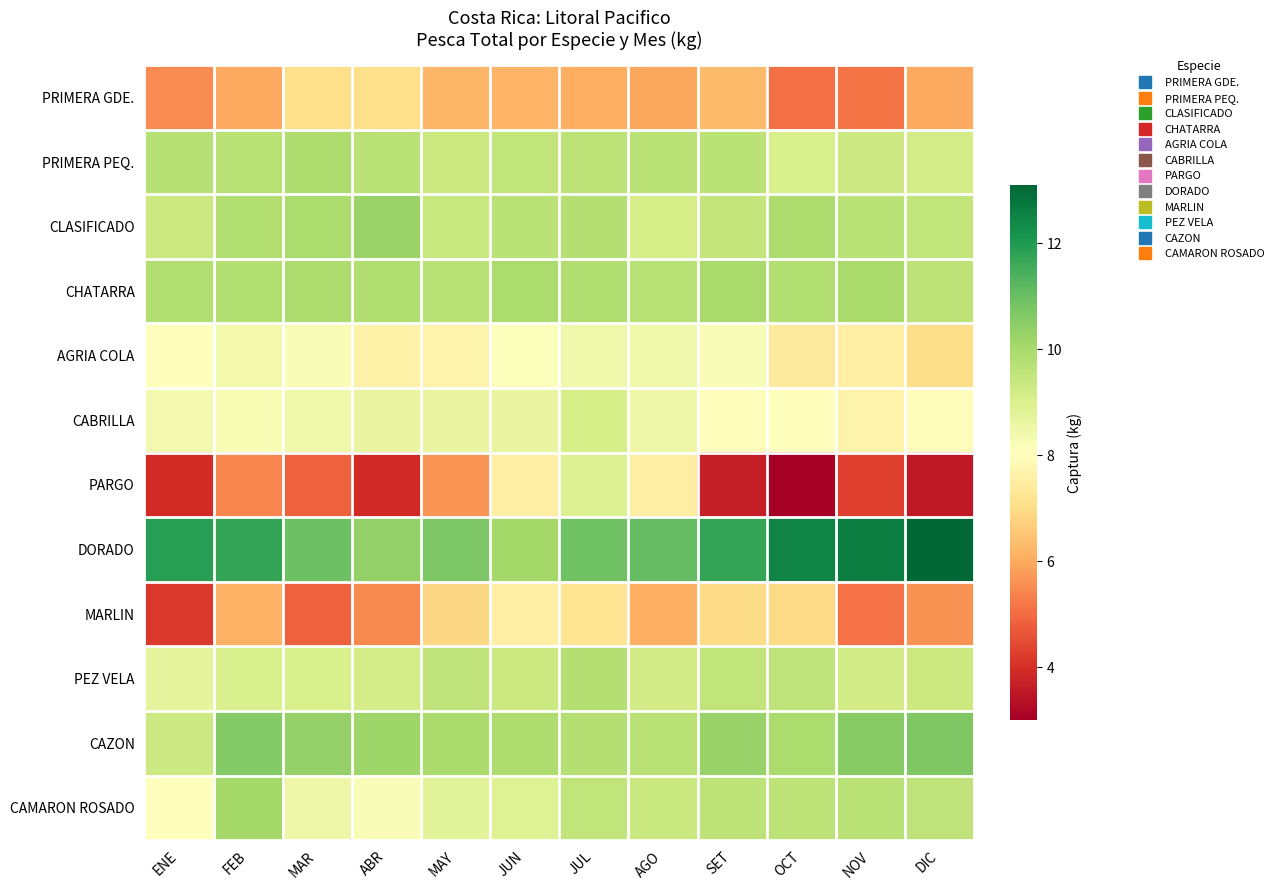

Rank the series by their maximum value, from lowest to highest.

PRIMERA GDE., MARLIN, AGRIA COLA, PARGO, CABRILLA, PEZ VELA, PRIMERA PEQ., CHATARRA, CAMARON ROSADO, CLASIFICADO, CAZON, DORADO